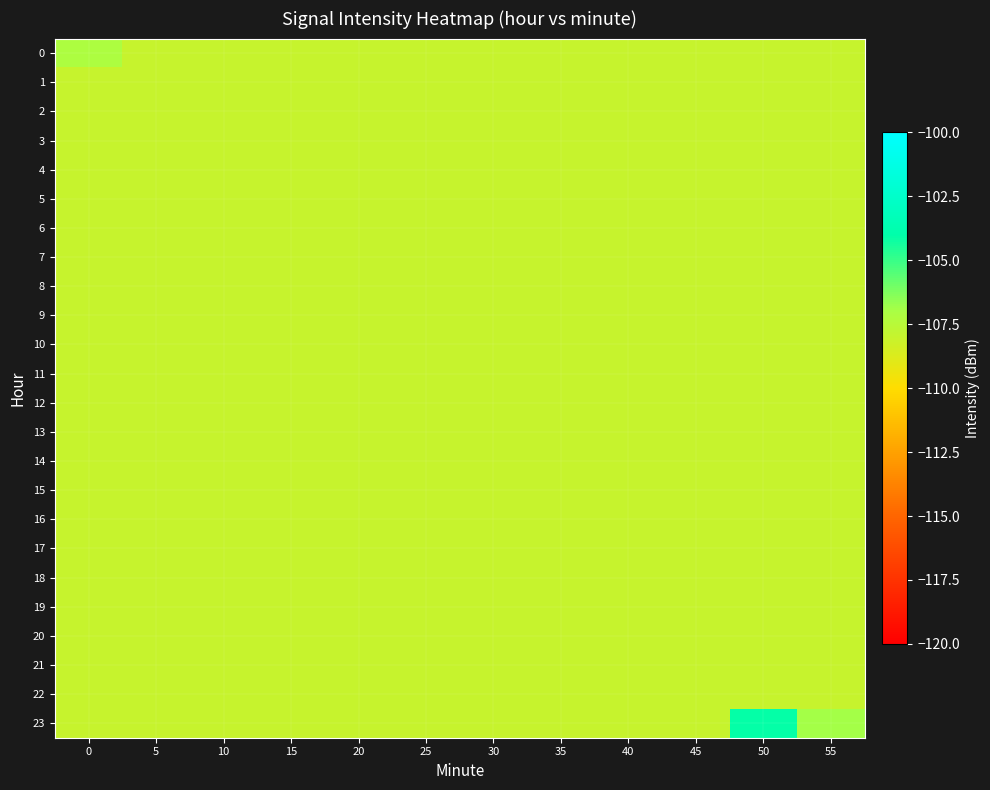

Reading left to right, what are all the values shown in this chart?

0: 0=-107.1	5=-108.0	10=-108.0	15=-108.0	20=-108.0	25=-108.0	30=-108.0	35=-108.0	40=-108.0	45=-108.0	50=-108.0	55=-108.0
1: 0=-108.0	5=-108.0	10=-108.0	15=-108.0	20=-108.0	25=-108.0	30=-108.0	35=-108.0	40=-108.0	45=-108.0	50=-108.0	55=-108.0
2: 0=-108.0	5=-108.0	10=-108.0	15=-108.0	20=-108.0	25=-108.0	30=-108.0	35=-108.0	40=-108.0	45=-108.0	50=-108.0	55=-108.0
3: 0=-108.0	5=-108.0	10=-108.0	15=-108.0	20=-108.0	25=-108.0	30=-108.0	35=-108.0	40=-108.0	45=-108.0	50=-108.0	55=-108.0
4: 0=-108.0	5=-108.0	10=-108.0	15=-108.0	20=-108.0	25=-108.0	30=-108.0	35=-108.0	40=-108.0	45=-108.0	50=-108.0	55=-108.0
5: 0=-108.0	5=-108.0	10=-108.0	15=-108.0	20=-108.0	25=-108.0	30=-108.0	35=-108.0	40=-108.0	45=-108.0	50=-108.0	55=-108.0
6: 0=-108.0	5=-108.0	10=-108.0	15=-108.0	20=-108.0	25=-108.0	30=-108.0	35=-108.0	40=-108.0	45=-108.0	50=-108.0	55=-108.0
7: 0=-108.0	5=-108.0	10=-108.0	15=-108.0	20=-108.0	25=-108.0	30=-108.0	35=-108.0	40=-108.0	45=-108.0	50=-108.0	55=-108.0
8: 0=-108.0	5=-108.0	10=-108.0	15=-108.0	20=-108.0	25=-108.0	30=-108.0	35=-108.0	40=-108.0	45=-108.0	50=-108.0	55=-108.0
9: 0=-108.0	5=-108.0	10=-108.0	15=-108.0	20=-108.0	25=-108.0	30=-108.0	35=-108.0	40=-108.0	45=-108.0	50=-108.0	55=-108.0
10: 0=-108.0	5=-108.0	10=-108.0	15=-108.0	20=-108.0	25=-108.0	30=-108.0	35=-108.0	40=-108.0	45=-108.0	50=-108.0	55=-108.0
11: 0=-108.0	5=-108.0	10=-108.0	15=-108.0	20=-108.0	25=-108.0	30=-108.0	35=-108.0	40=-108.0	45=-108.0	50=-108.0	55=-108.0
12: 0=-108.0	5=-108.0	10=-108.0	15=-108.0	20=-108.0	25=-108.0	30=-108.0	35=-108.0	40=-108.0	45=-108.0	50=-108.0	55=-108.0
13: 0=-108.0	5=-108.0	10=-108.0	15=-108.0	20=-108.0	25=-108.0	30=-108.0	35=-108.0	40=-108.0	45=-108.0	50=-108.0	55=-108.0
14: 0=-108.0	5=-108.0	10=-108.0	15=-108.0	20=-108.0	25=-108.0	30=-108.0	35=-108.0	40=-108.0	45=-108.0	50=-108.0	55=-108.0
15: 0=-108.0	5=-108.0	10=-108.0	15=-108.0	20=-108.0	25=-108.0	30=-108.0	35=-108.0	40=-108.0	45=-108.0	50=-108.0	55=-108.0
16: 0=-108.0	5=-108.0	10=-108.0	15=-108.0	20=-108.0	25=-108.0	30=-108.0	35=-108.0	40=-108.0	45=-108.0	50=-108.0	55=-108.0
17: 0=-108.0	5=-108.0	10=-108.0	15=-108.0	20=-108.0	25=-108.0	30=-108.0	35=-108.0	40=-108.0	45=-108.0	50=-108.0	55=-108.0
18: 0=-108.0	5=-108.0	10=-108.0	15=-108.0	20=-108.0	25=-108.0	30=-108.0	35=-108.0	40=-108.0	45=-108.0	50=-108.0	55=-108.0
19: 0=-108.0	5=-108.0	10=-108.0	15=-108.0	20=-108.0	25=-108.0	30=-108.0	35=-108.0	40=-108.0	45=-108.0	50=-108.0	55=-108.0
20: 0=-108.0	5=-108.0	10=-108.0	15=-108.0	20=-108.0	25=-108.0	30=-108.0	35=-108.0	40=-108.0	45=-108.0	50=-108.0	55=-108.0
21: 0=-108.0	5=-108.0	10=-108.0	15=-108.0	20=-108.0	25=-108.0	30=-108.0	35=-108.0	40=-108.0	45=-108.0	50=-108.0	55=-108.0
22: 0=-108.0	5=-108.0	10=-108.0	15=-108.0	20=-108.0	25=-108.0	30=-108.0	35=-108.0	40=-108.0	45=-108.0	50=-108.0	55=-108.0
23: 0=-108.0	5=-108.0	10=-108.0	15=-108.0	20=-108.0	25=-108.0	30=-108.0	35=-108.0	40=-108.0	45=-108.0	50=-104.1	55=-106.9